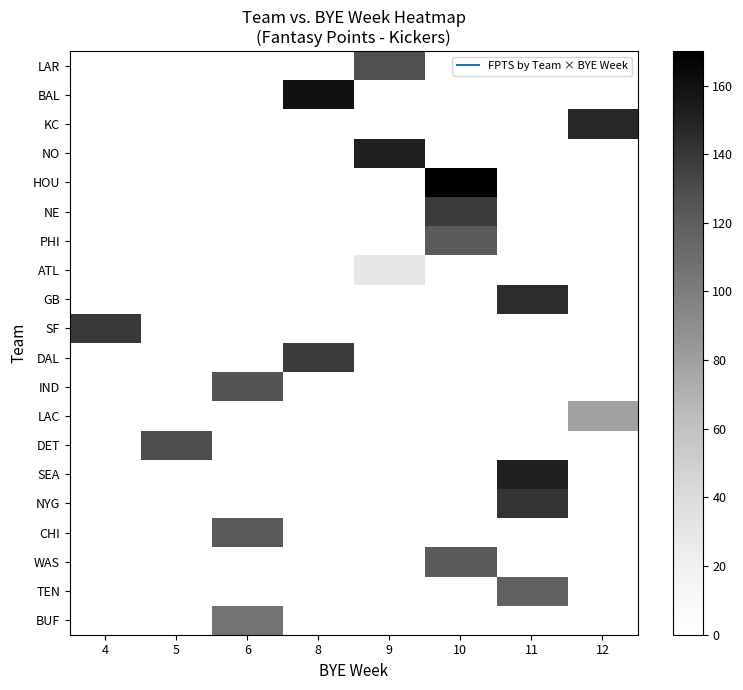

Which series changed the most between 10 and 11?

row_4